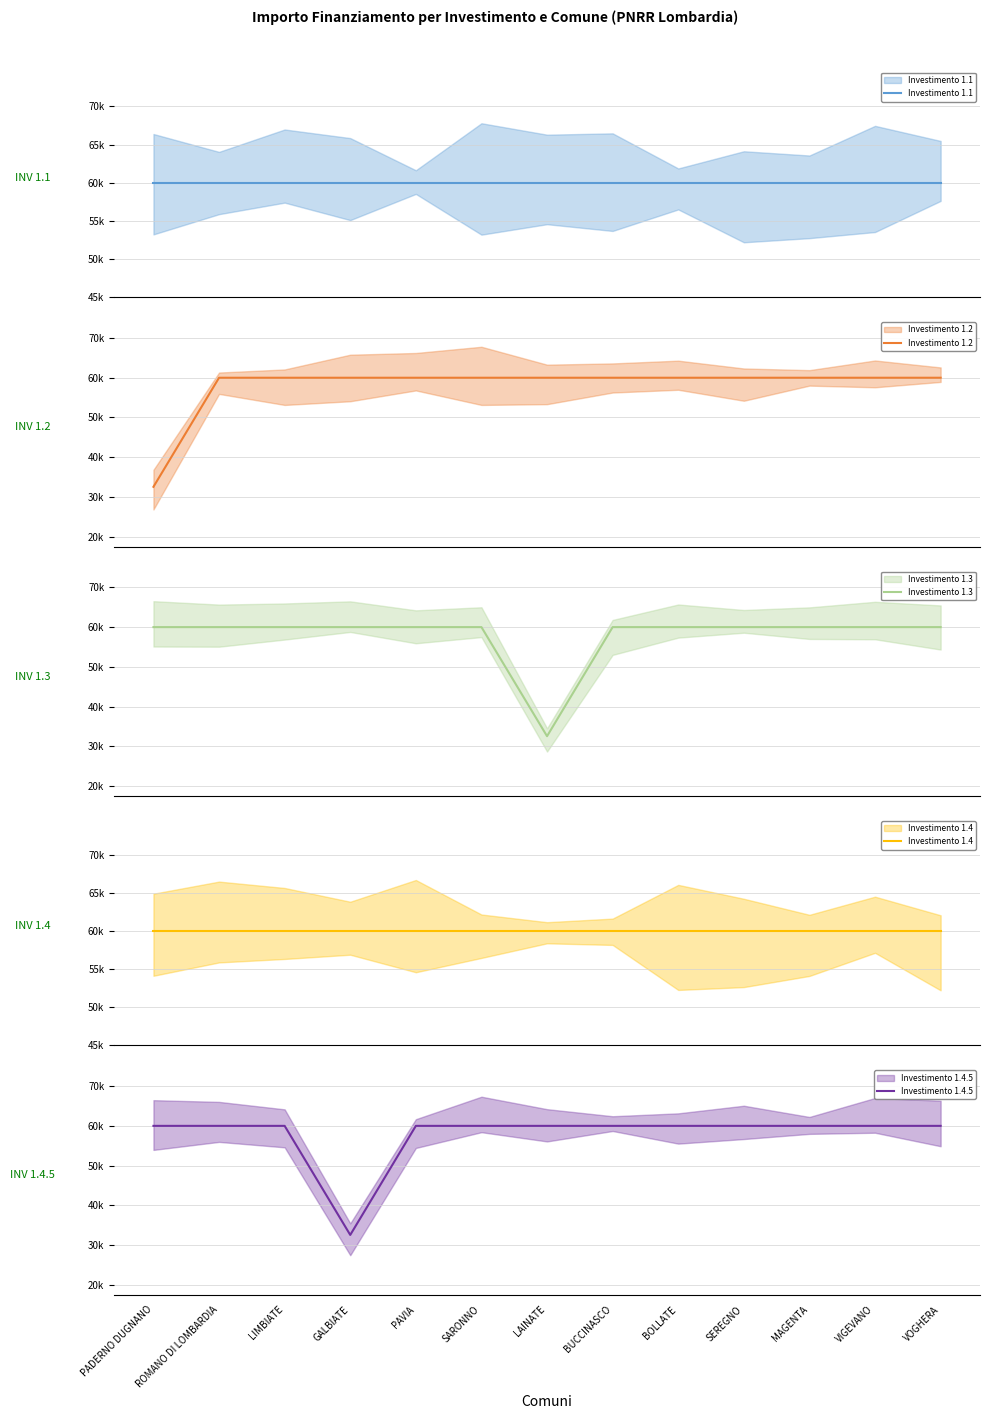

What is the label of the 6th point from the right?

BUCCINASCO